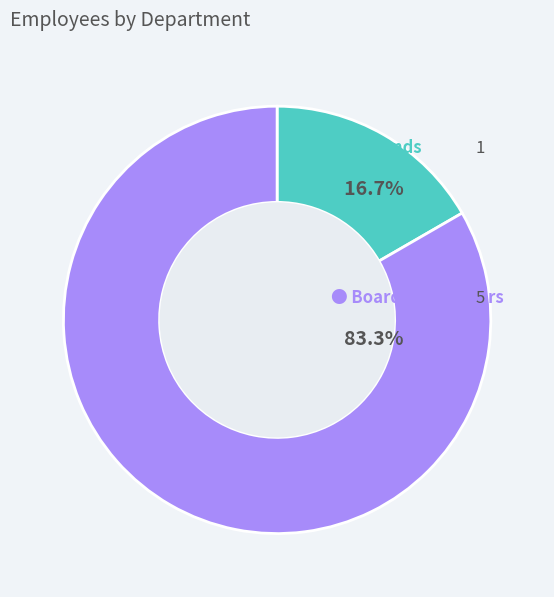

Is there a majority slice in this chart?

Yes